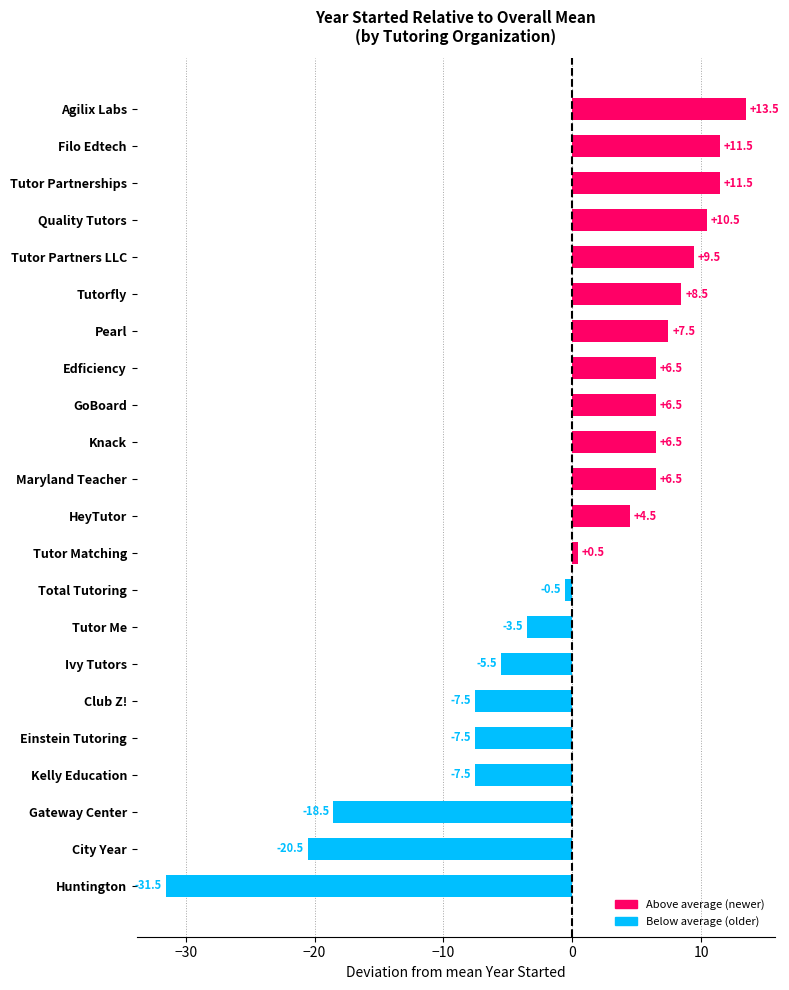

What is the difference between the second highest and minimum values?

43.0